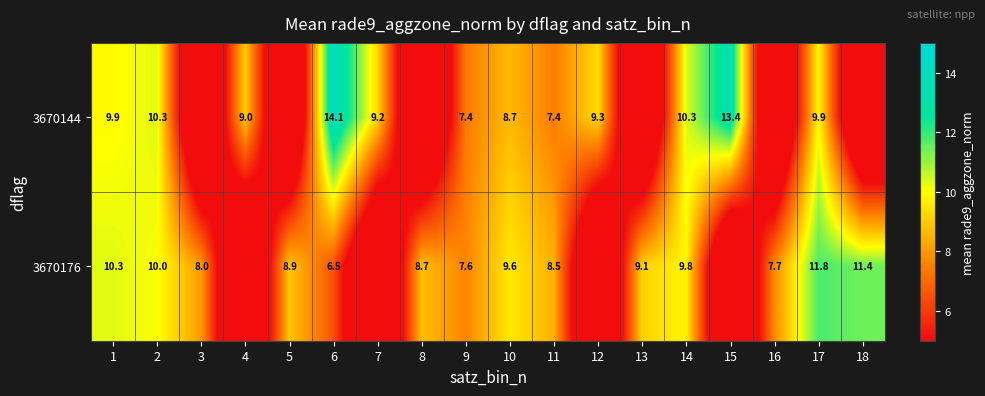

Is it true that 3670144 equals 14.9 at 2?

False